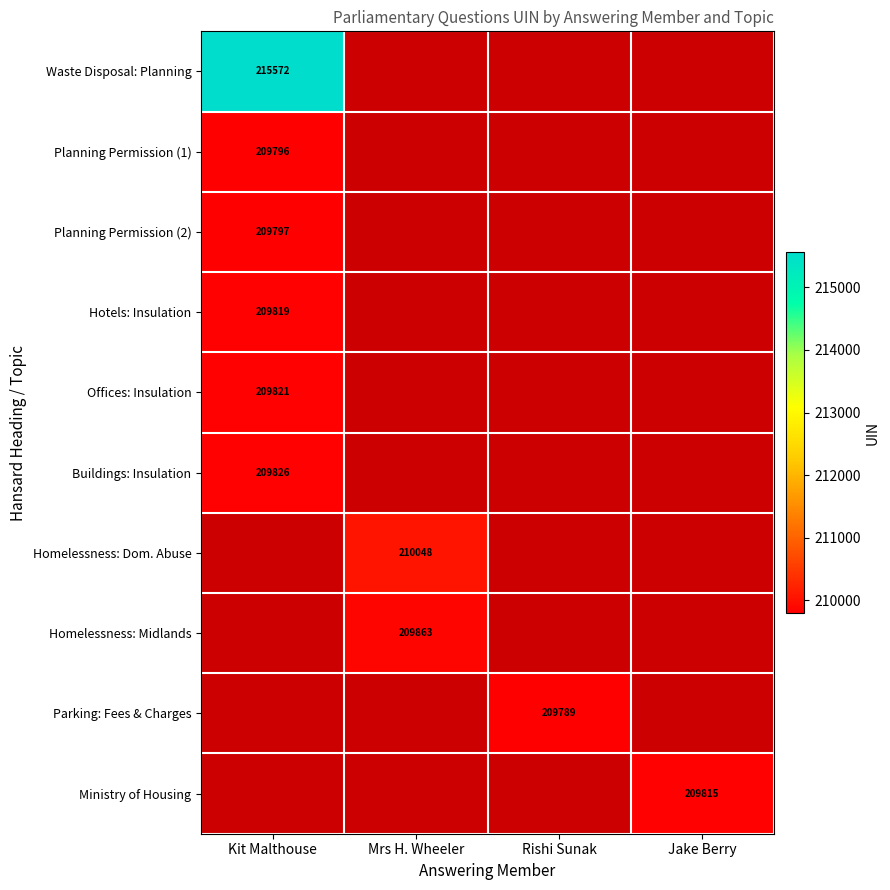

The value of Parking: Fees & Charges at Rishi Sunak is 209789. True or false?

True